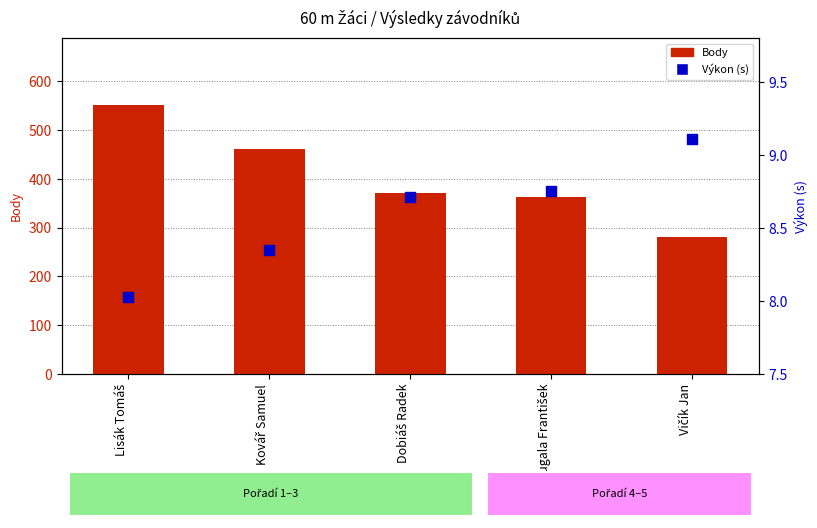

Is the value of Body at Dobiáš Radek greater than the value of Výkon at Vičík Jan?

Yes